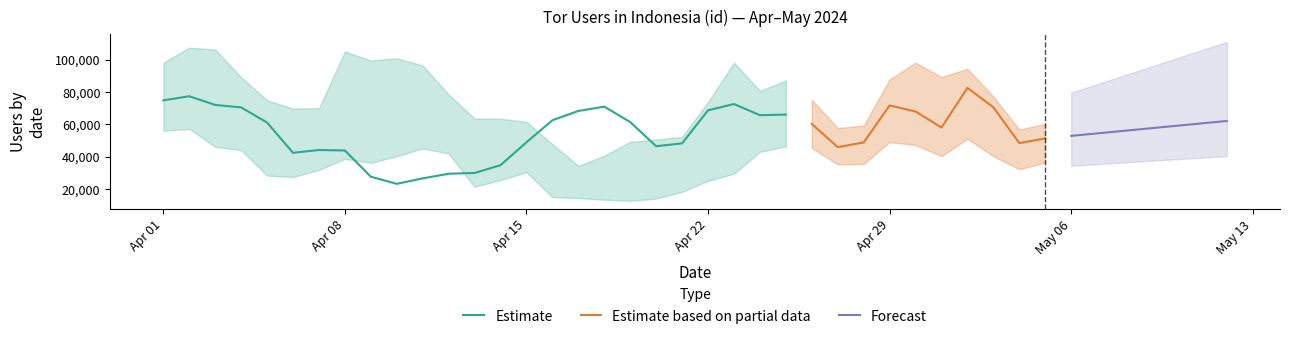

What is the total value across all series at 13?

123462